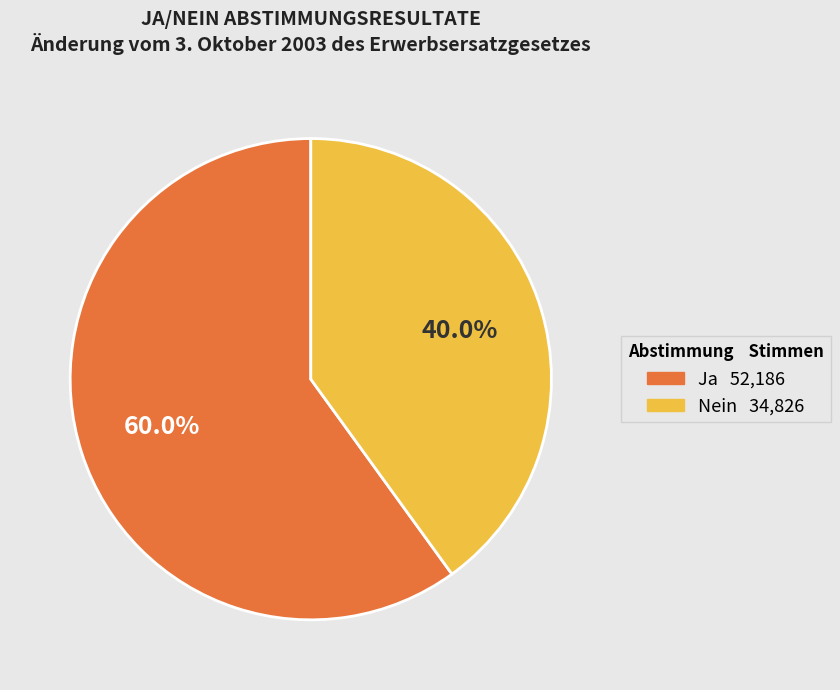

Is there any slice that represents more than half of the pie?

Yes